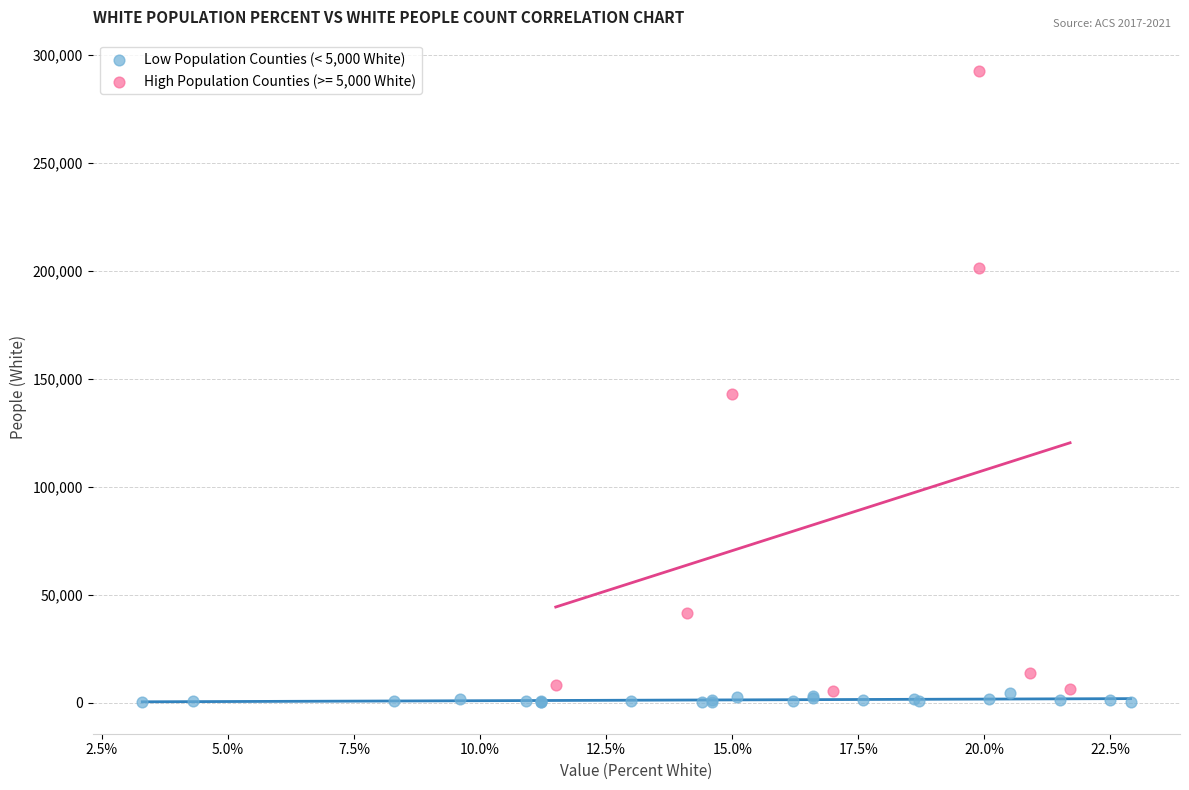

Which series has the widest spread of Y values?

High Population Counties (>= 5,000 White)